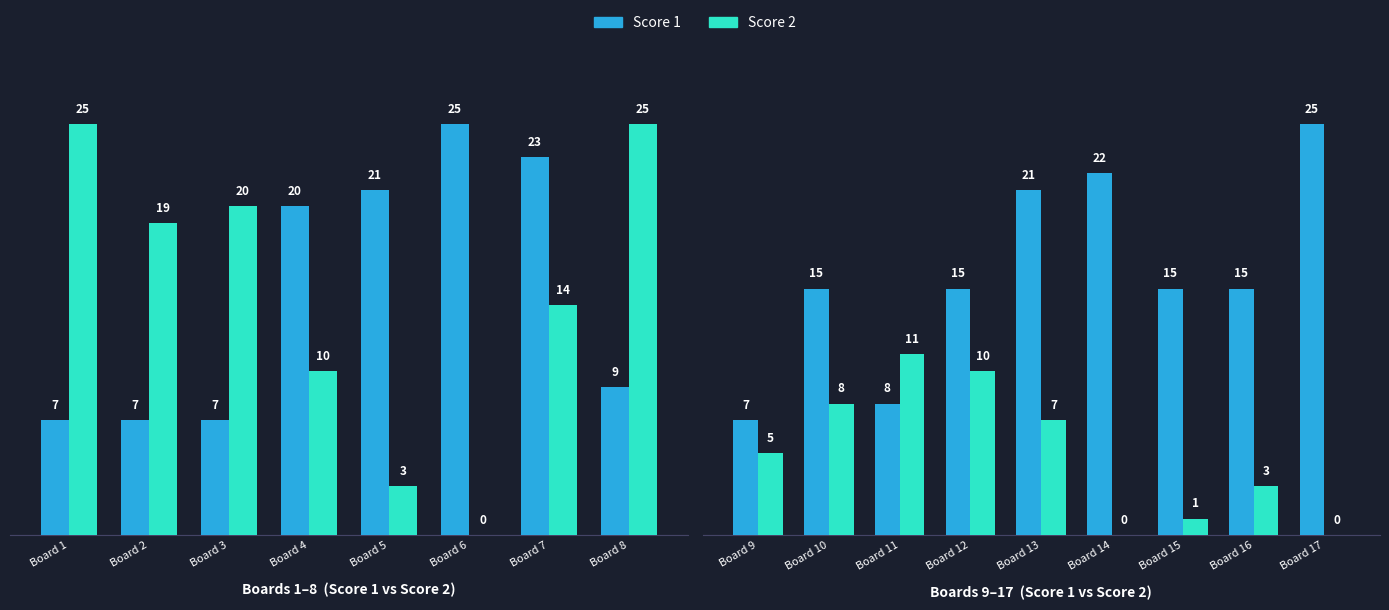

What is the value of the Score 1 bar at the 6th from the left?

22